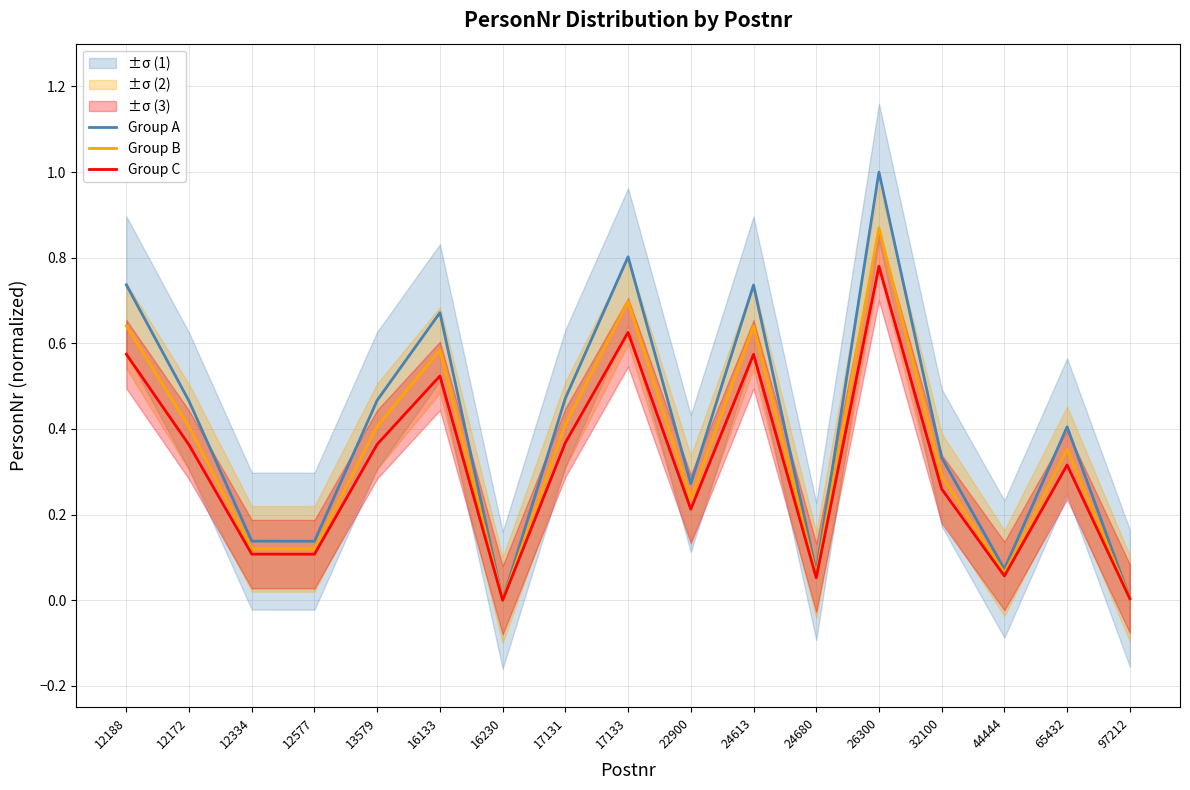

How many values in the Group C series exceed 0?

16